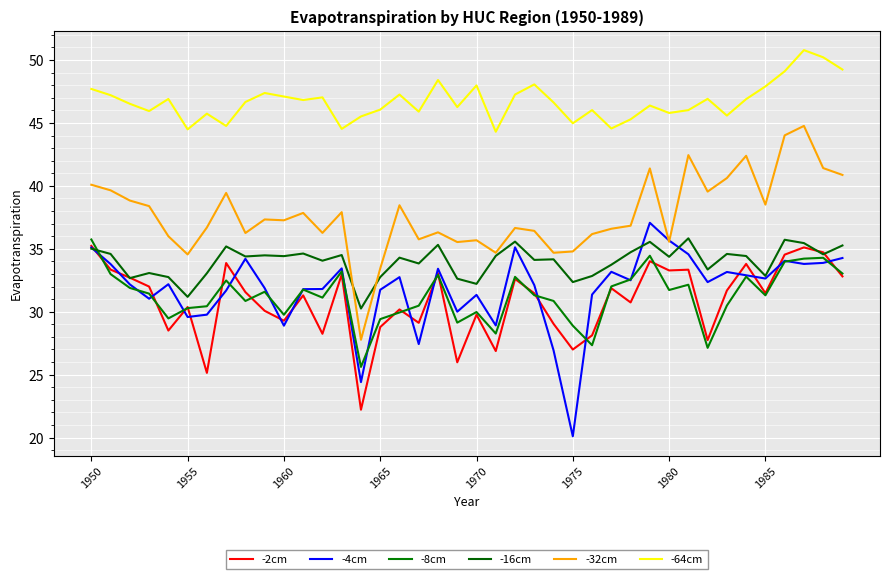

What is the difference between the maximum and minimum values in the -32cm series?

17.0